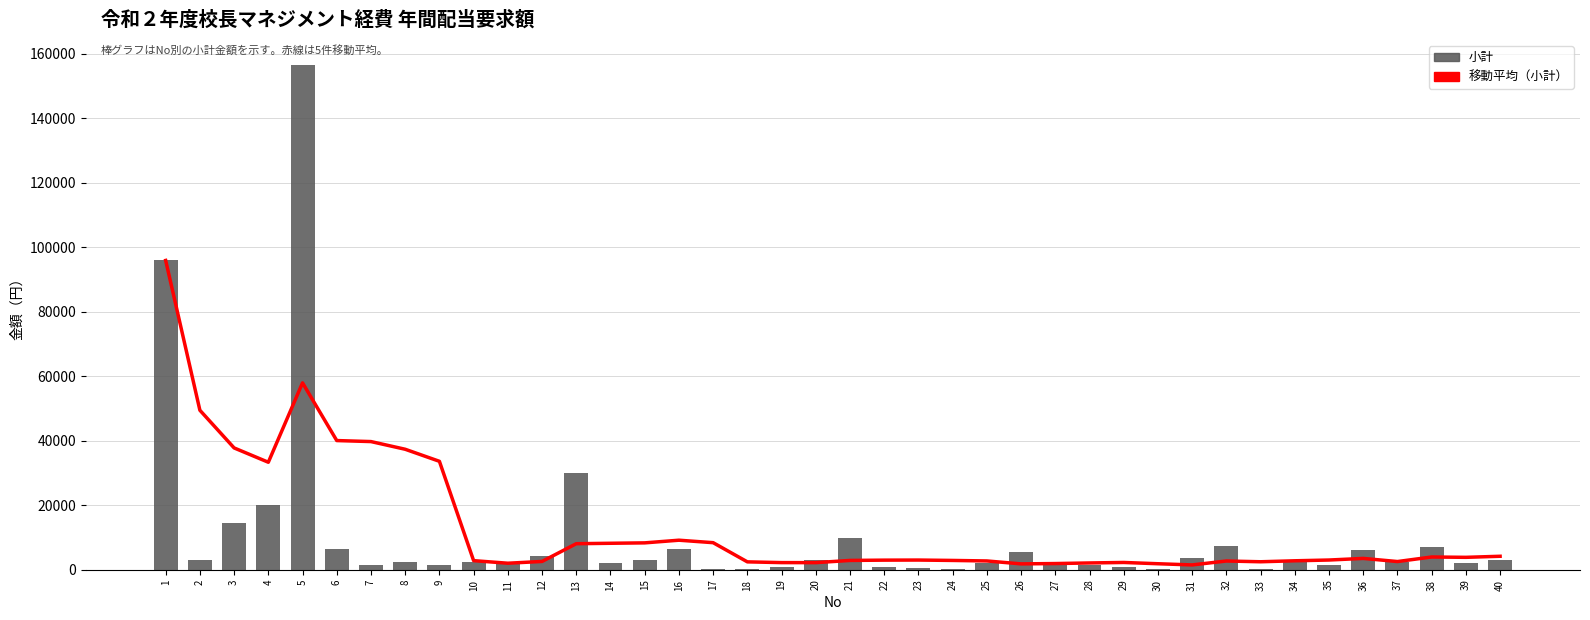

Between 17 and 22, which series saw the biggest shift?

移動平均（小計）